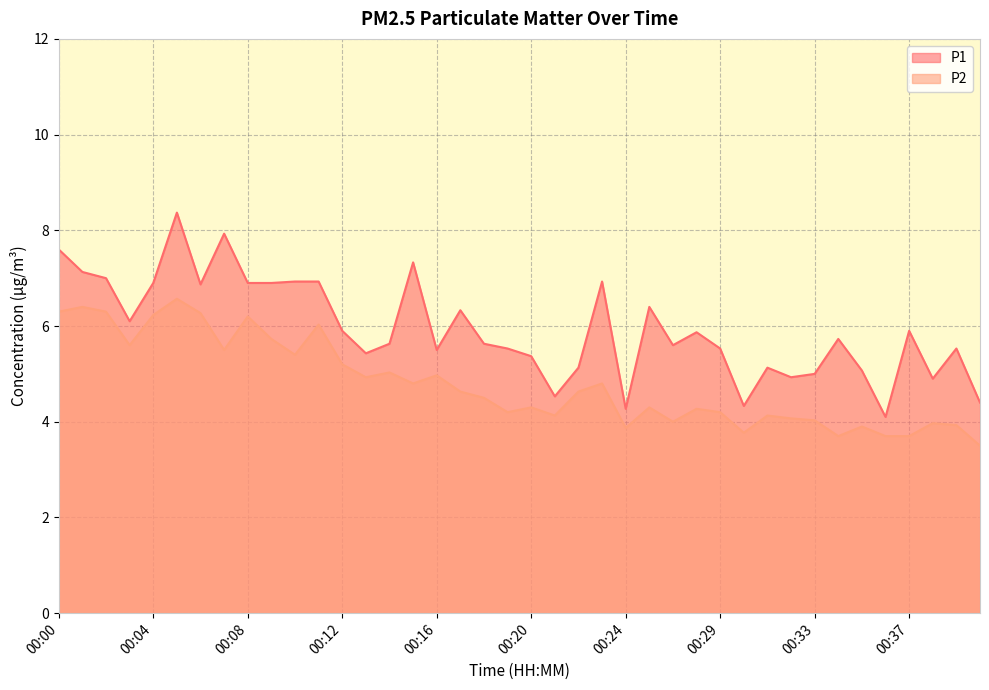

At how many categories does at least one series exceed 7?

5